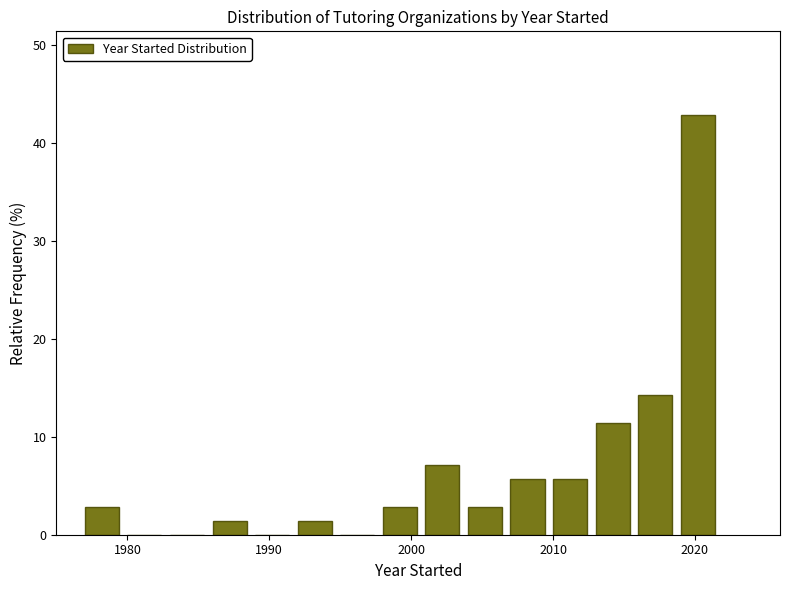

Around what value on the x-axis is the tallest bar? Give the approximate position of its centre, as read against the axis.

2020